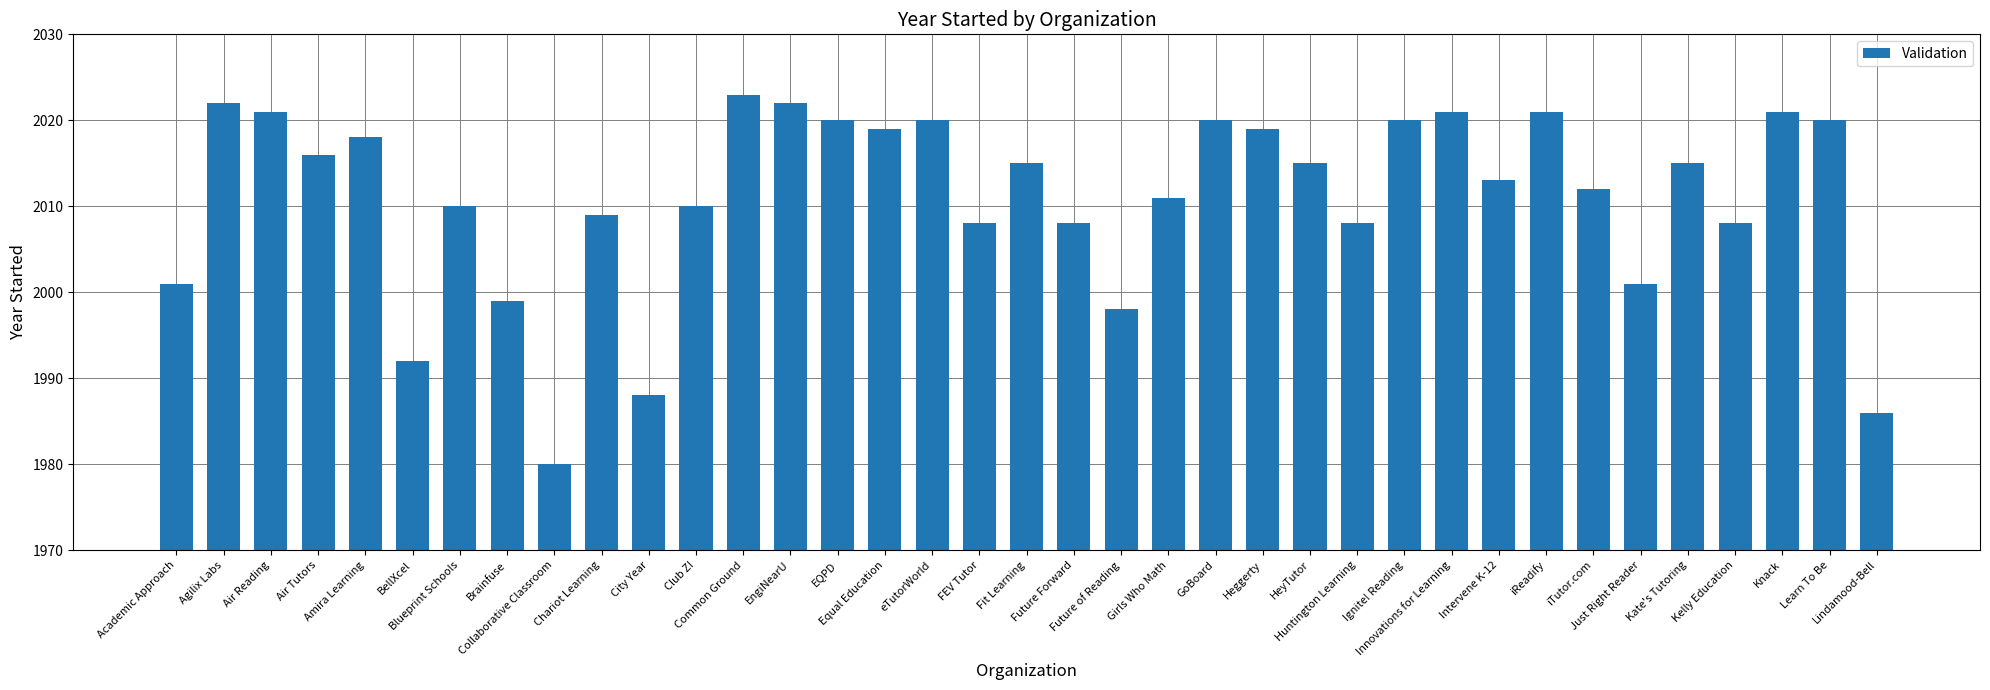

What is the label of the 14th bar from the left?

EngiNearU